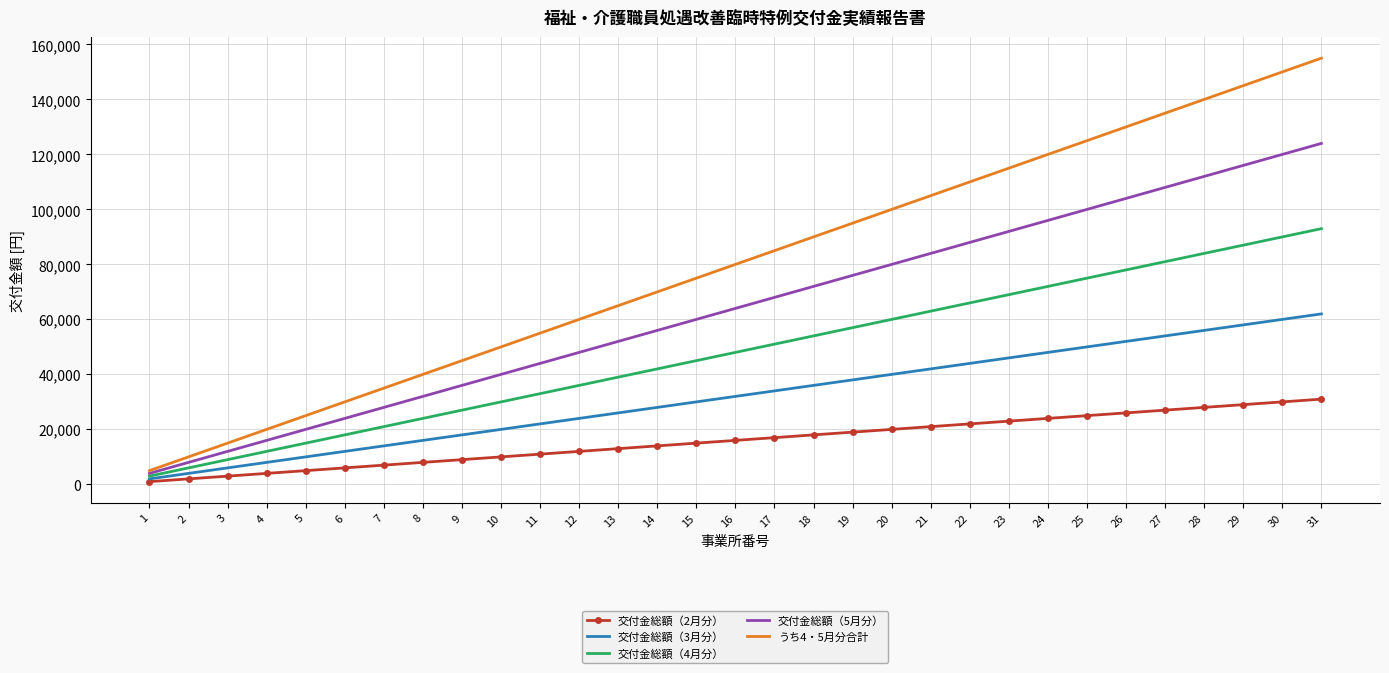

Reading left to right, what are all the values shown in this chart?

交付金総額（2月分）: 1000	2000	3000	4000	5000	6000	7000	8000	9000	10000	11000	12000	13000	14000	15000	16000	17000	18000	19000	20000	21000	22000	23000	24000	25000	26000	27000	28000	29000	30000	31000
交付金総額（3月分）: 2000	4000	6000	8000	10000	12000	14000	16000	18000	20000	22000	24000	26000	28000	30000	32000	34000	36000	38000	40000	42000	44000	46000	48000	50000	52000	54000	56000	58000	60000	62000
交付金総額（4月分）: 3000	6000	9000	12000	15000	18000	21000	24000	27000	30000	33000	36000	39000	42000	45000	48000	51000	54000	57000	60000	63000	66000	69000	72000	75000	78000	81000	84000	87000	90000	93000
交付金総額（5月分）: 4000	8000	12000	16000	20000	24000	28000	32000	36000	40000	44000	48000	52000	56000	60000	64000	68000	72000	76000	80000	84000	88000	92000	96000	100000	104000	108000	112000	116000	120000	124000
うち4・5月分合計: 5000	10000	15000	20000	25000	30000	35000	40000	45000	50000	55000	60000	65000	70000	75000	80000	85000	90000	95000	100000	105000	110000	115000	120000	125000	130000	135000	140000	145000	150000	155000